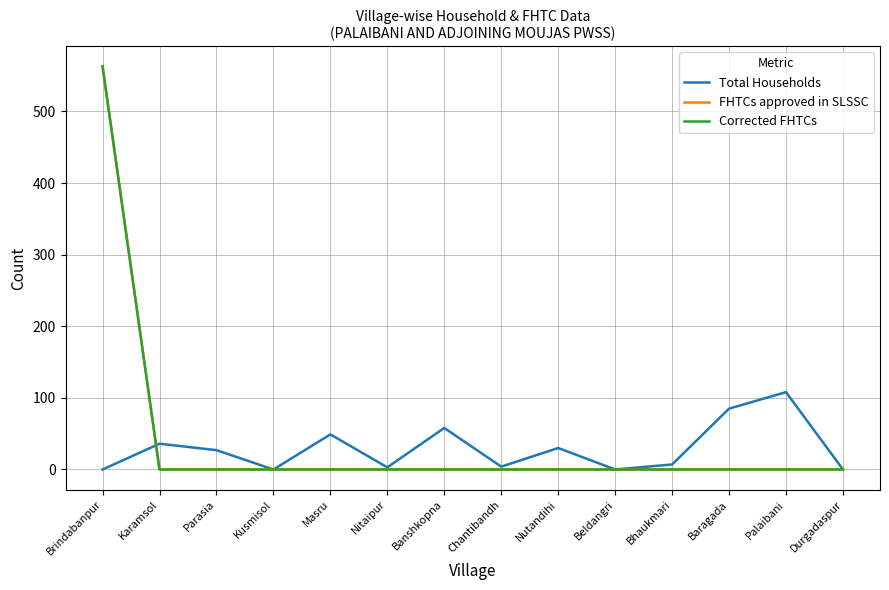

What is the sum of all Corrected FHTCs values?

563